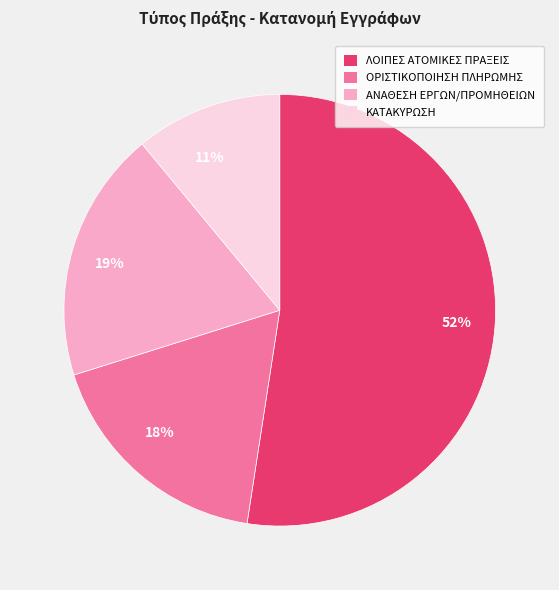

To the nearest percent, what is the average slice percentage?

25%